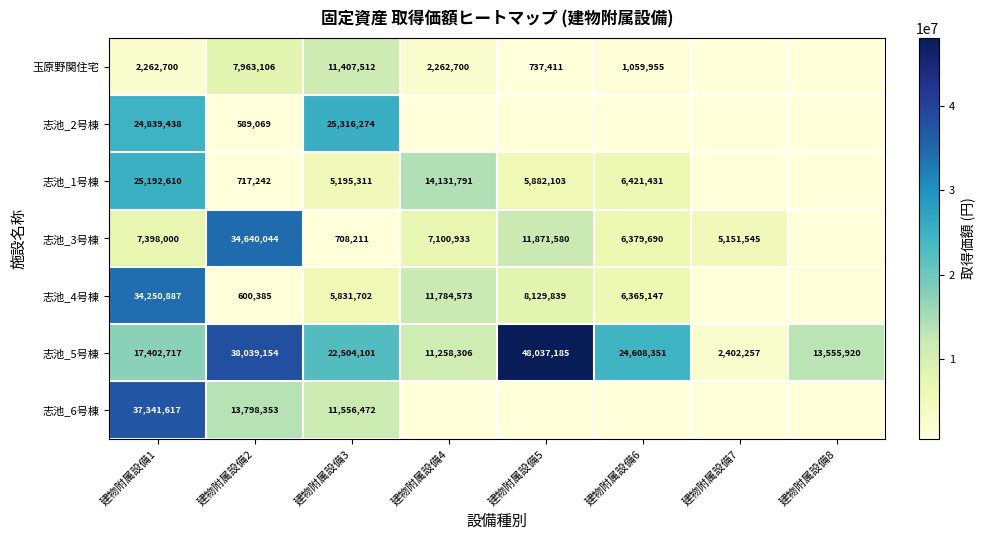

The value of 玉原野関住宅 at 建物附属設備1 is 3147888. True or false?

False